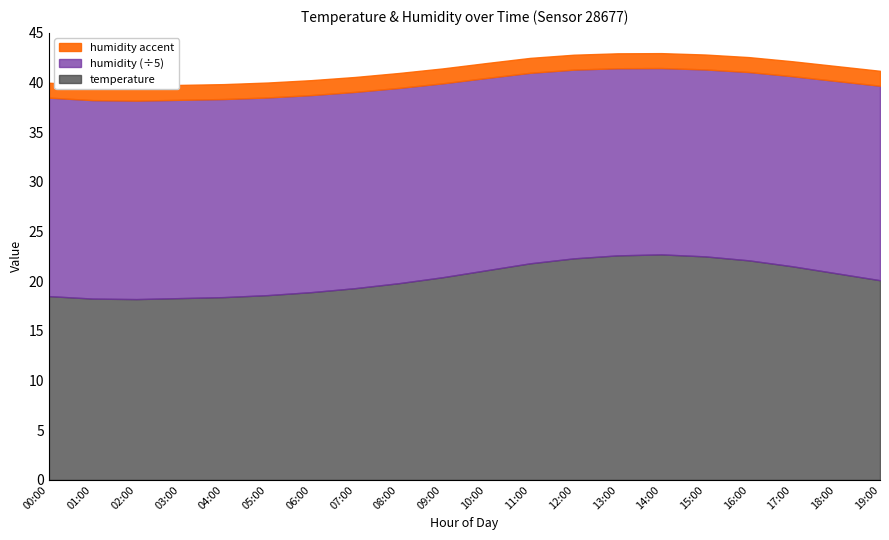

True or false: temperature and humidity intersect in this chart.

False